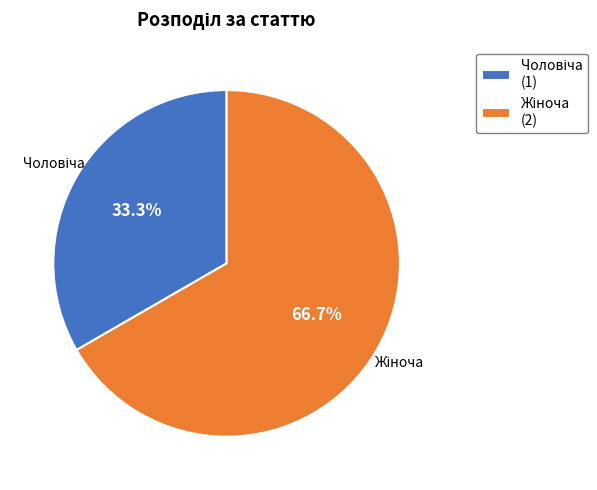

Does any single category account for the majority?

Yes